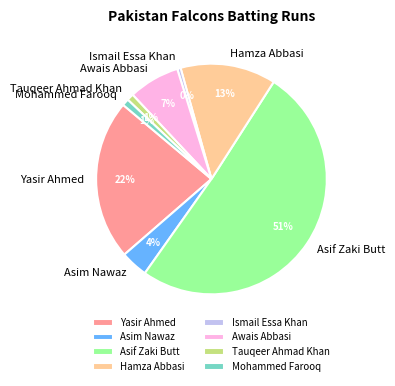

To the nearest percent, what is the average slice percentage?

12%